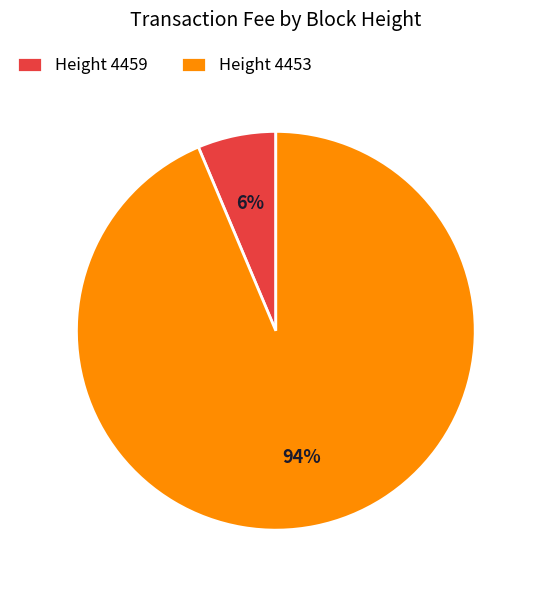

Is the sum of Height 4453 and Height 4459 greater than half?

Yes